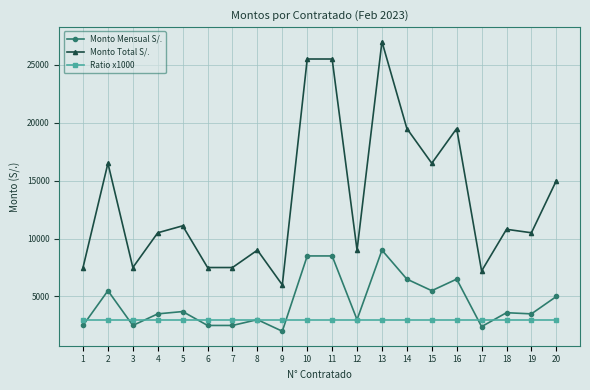

Count the number of categories in the chart.

20